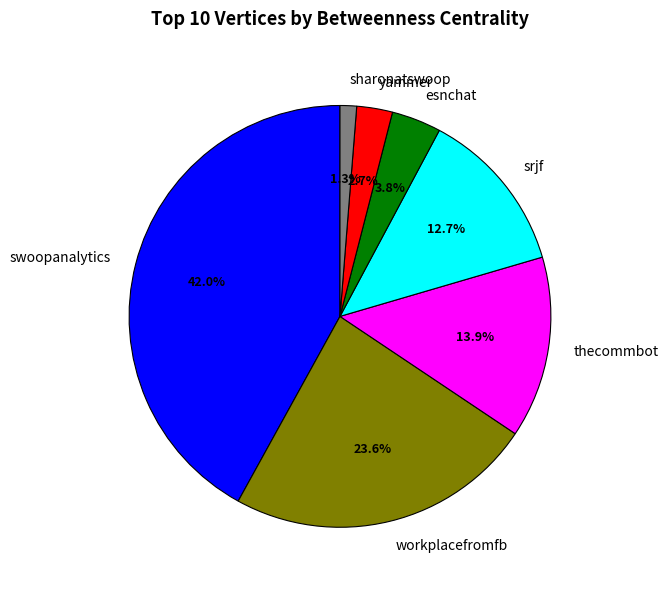

To the nearest percent, what is the average slice percentage?

14%